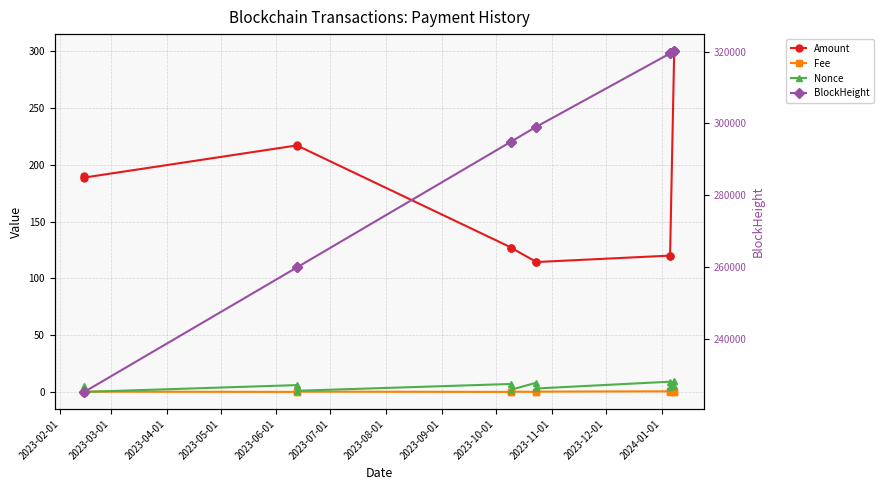

At which label is Fee closest to 0?

2023-03-01